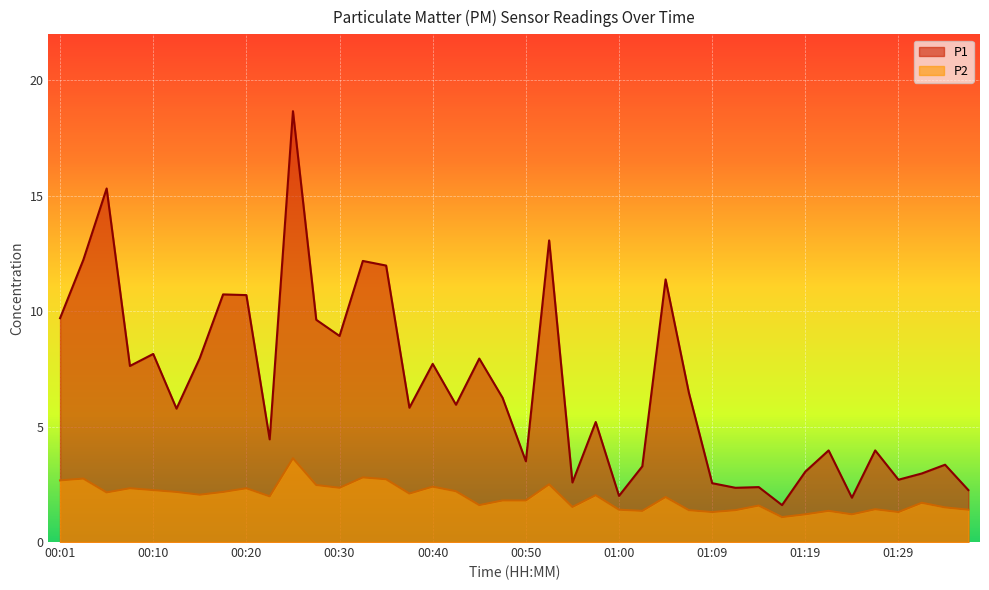

Rank the series by their maximum value, from lowest to highest.

P2, P1